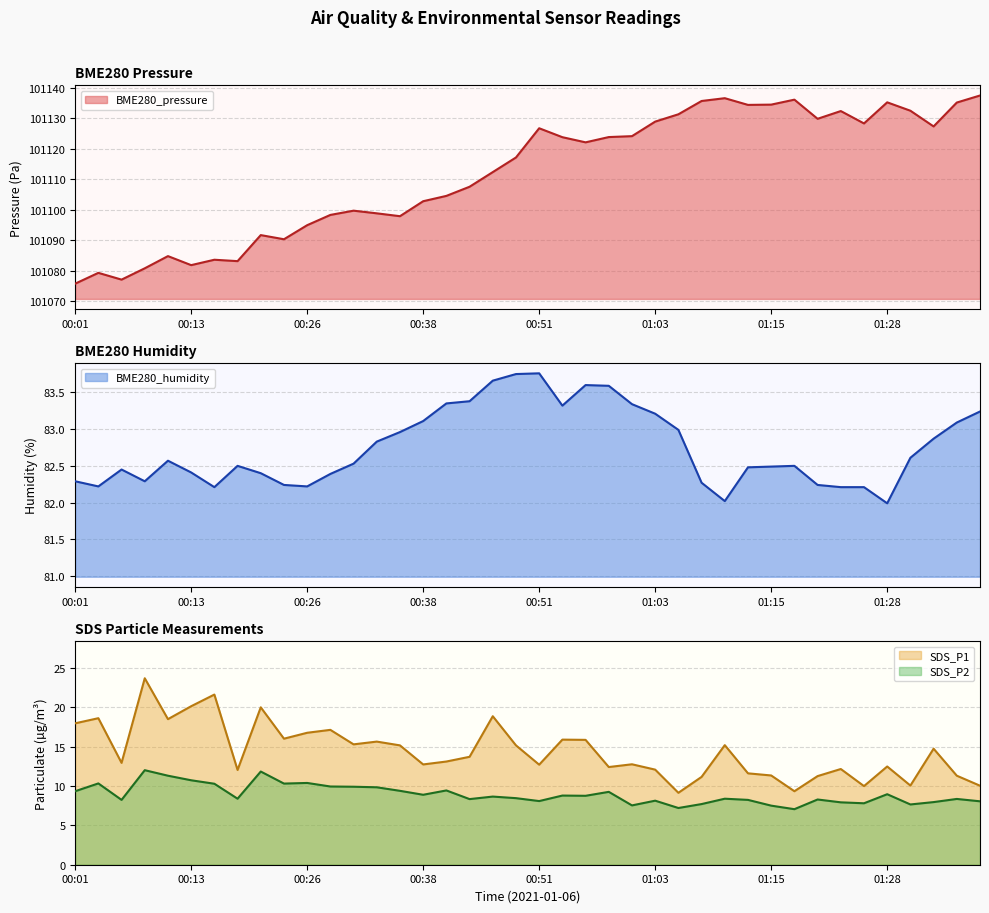

What is the difference between the maximum and minimum values in the BME280_humidity series?

1.8